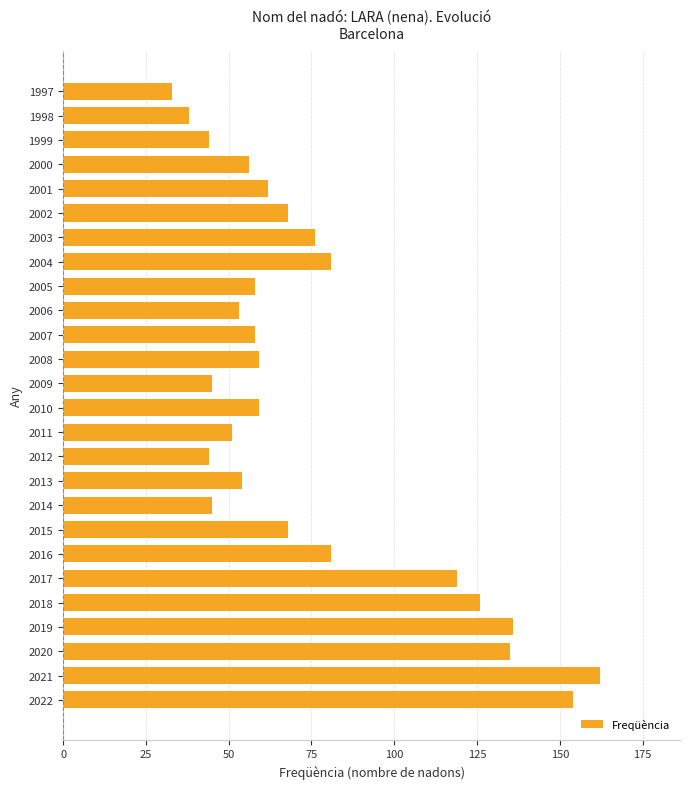

Read the value at 2005.

58